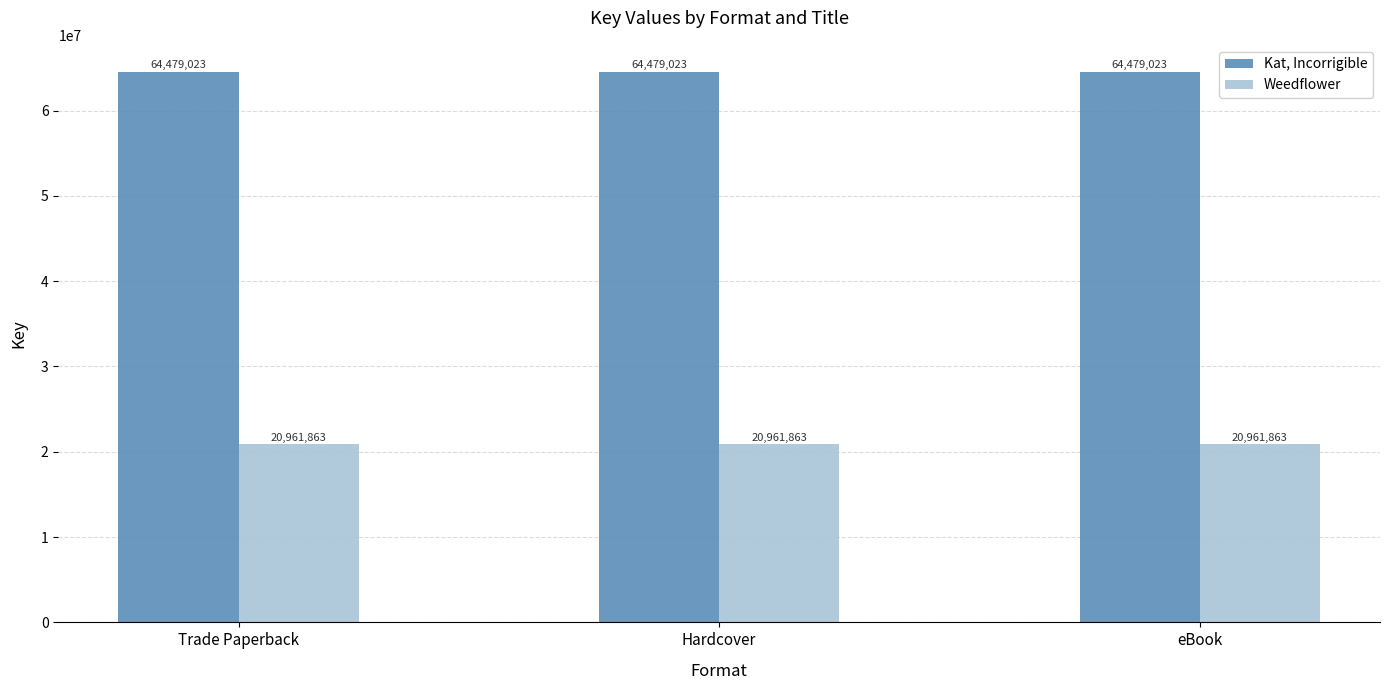

Which series has the largest total across all categories?

Kat, Incorrigible